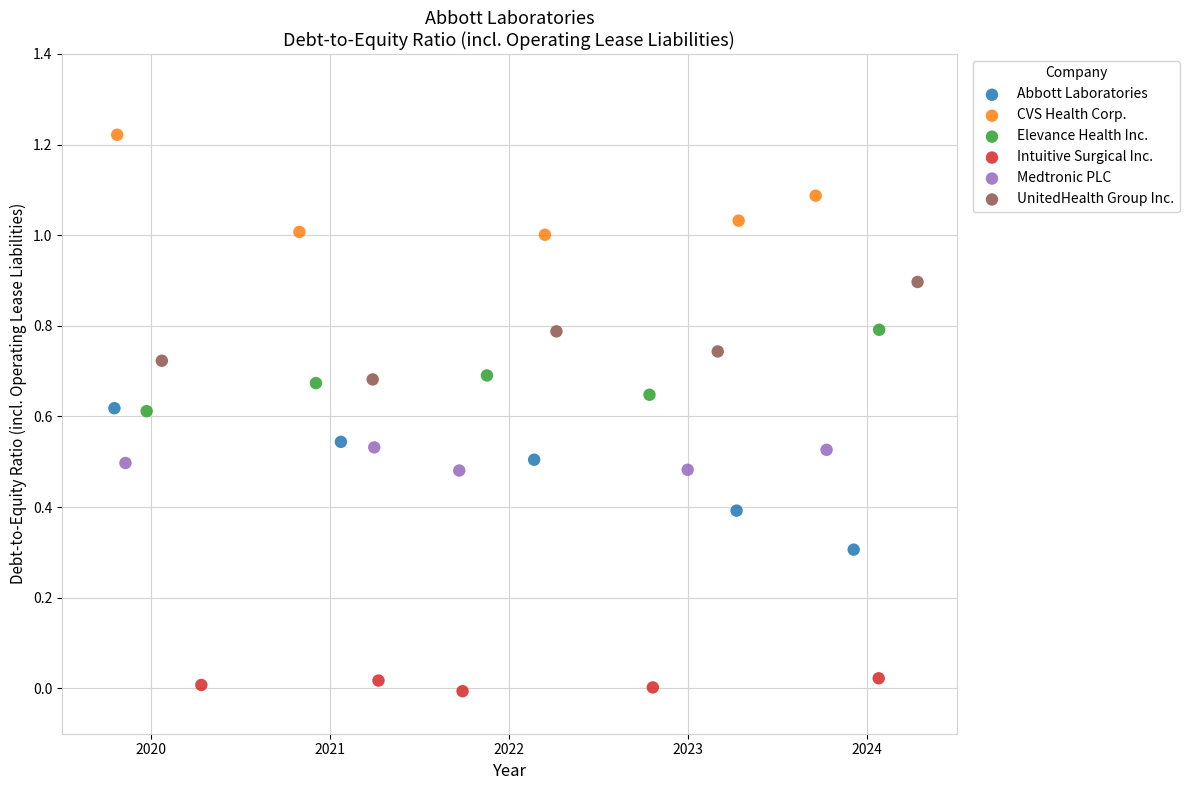

Which series has the widest spread of Y values?

Abbott Laboratories